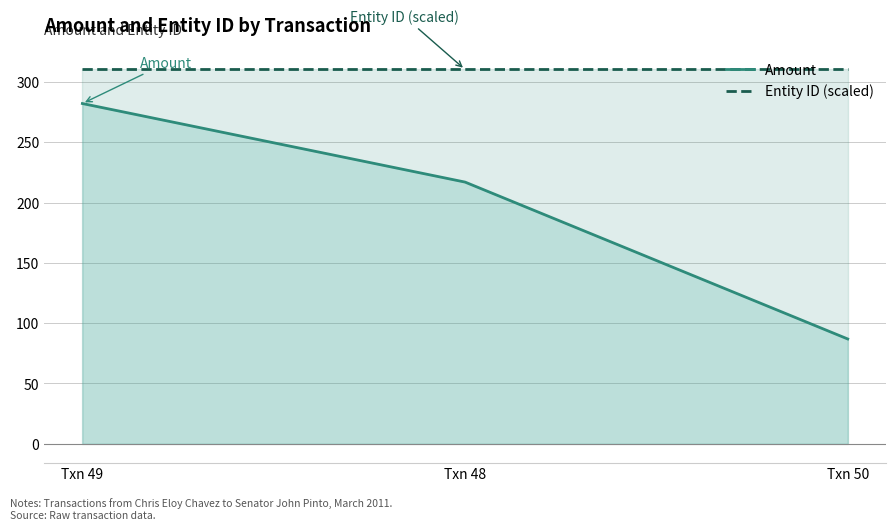

Between Txn 49 and Txn 50, which series saw the biggest shift?

Amount